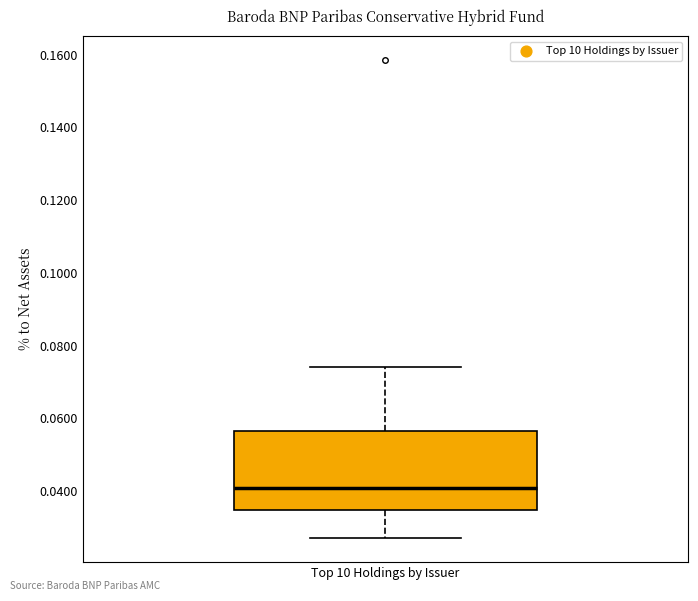

Transcribe this box plot: give where the median line is, the range the box spans, and where the two whiskers end, as read against the y-axis. The values are not printed on the chart, so give them approximately, as read against the axis.

median 0.040, box 0.034 to 0.056, whiskers 0.028 to 0.074